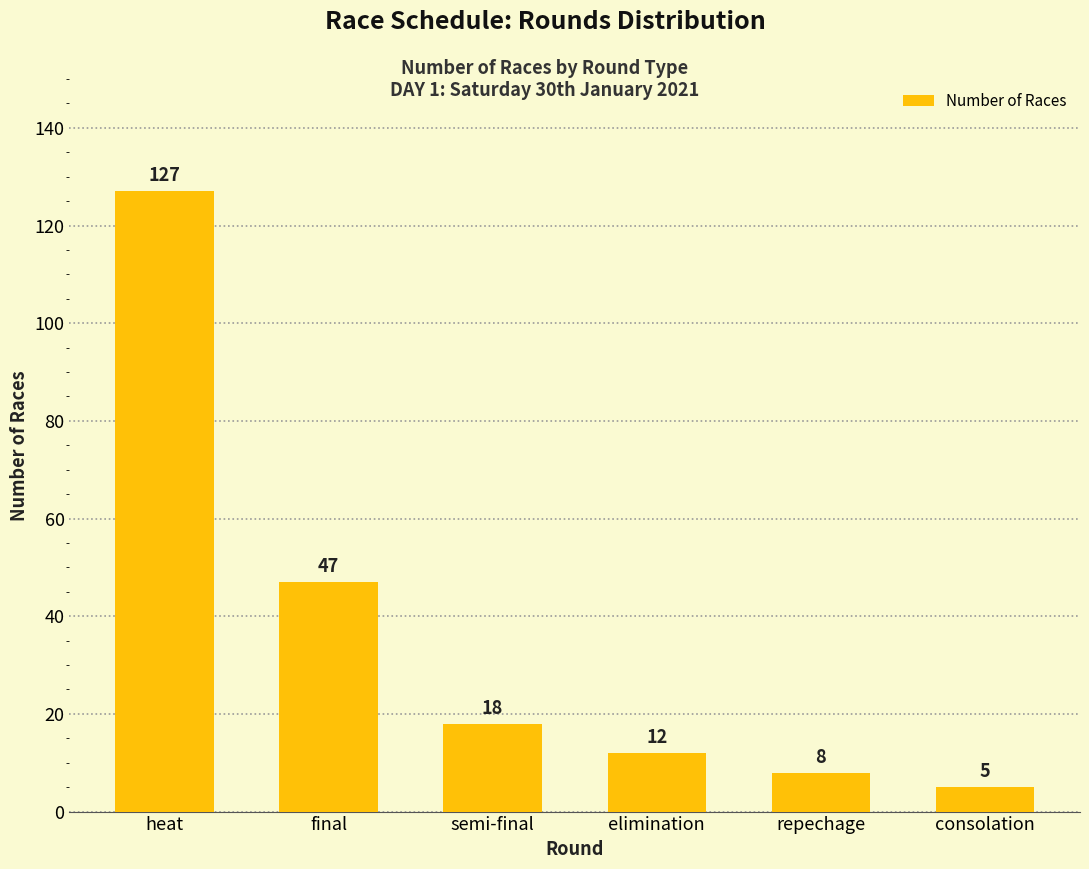

Rank the categories by value from highest to lowest.

heat, final, semi-final, elimination, repechage, consolation